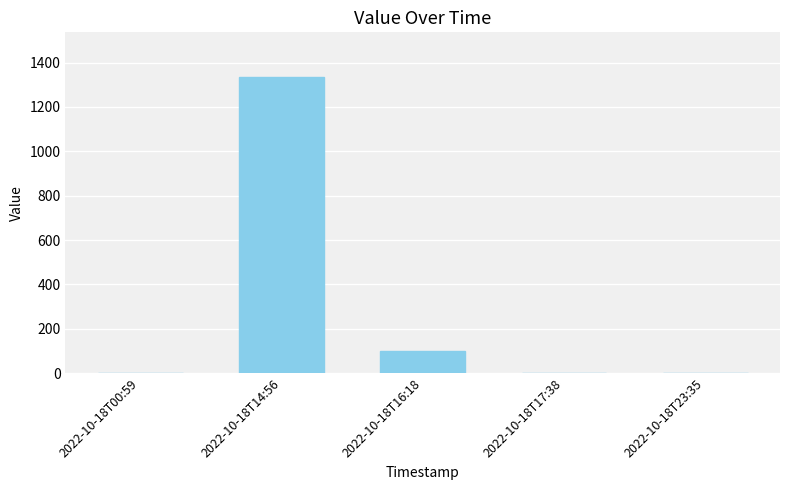

What value does the data have at 2022-10-18T14:56, to the nearest 50?

1350